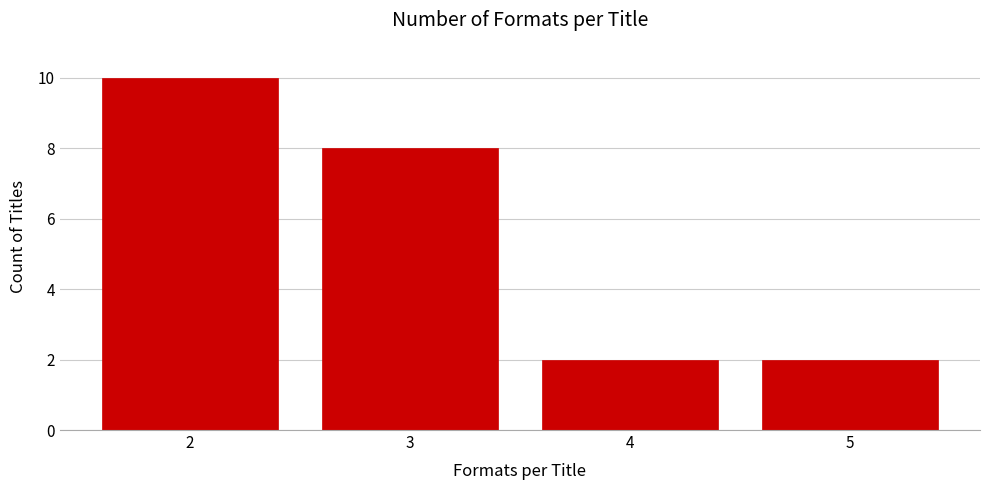

Reading left to right, transcribe all the data shown in this chart.

10	8	2	2